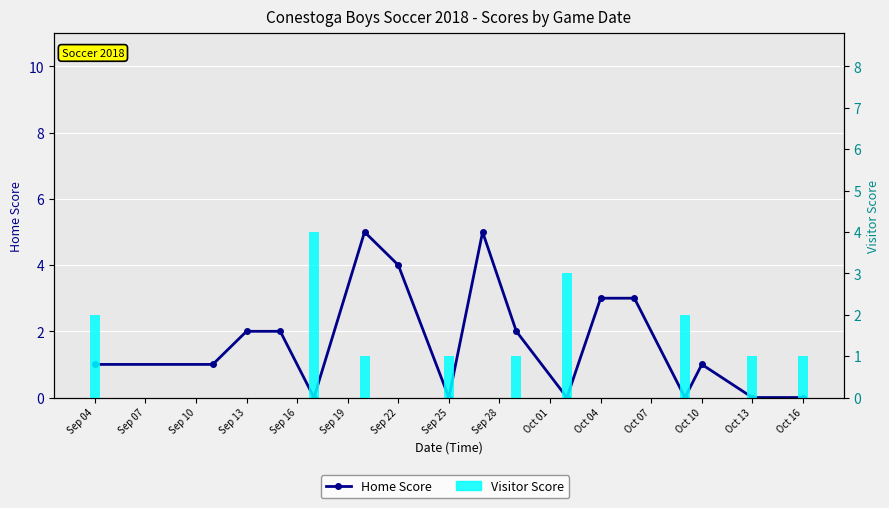

What is the difference between the maximum and minimum values in the Home Score series?

5